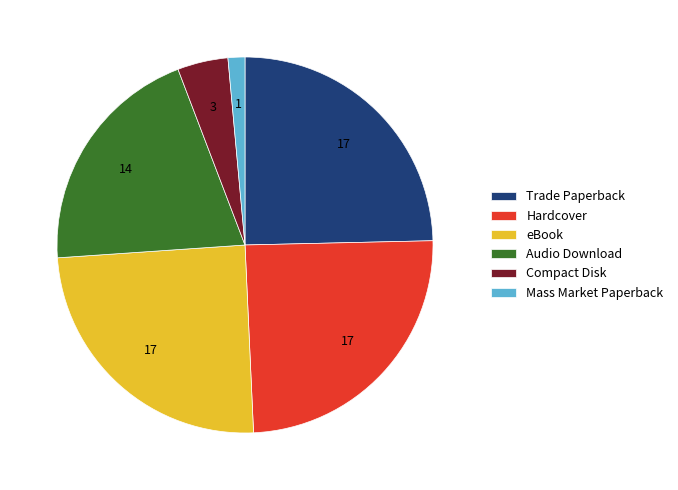

The Mass Market Paperback slice represents 11% of the pie. True or false?

False